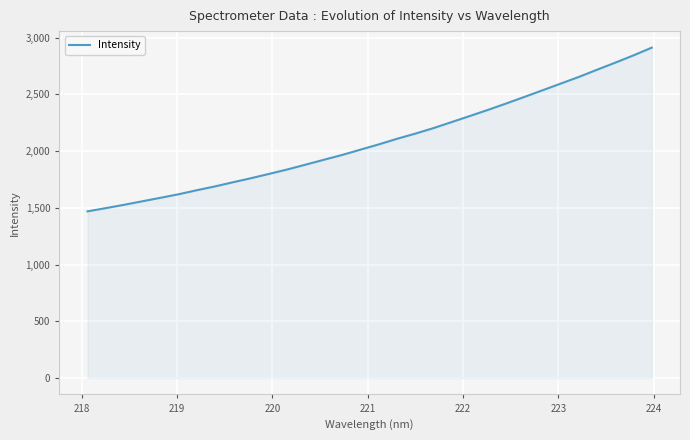

True or false: there are more than 0 points higher than both neighbors.

False